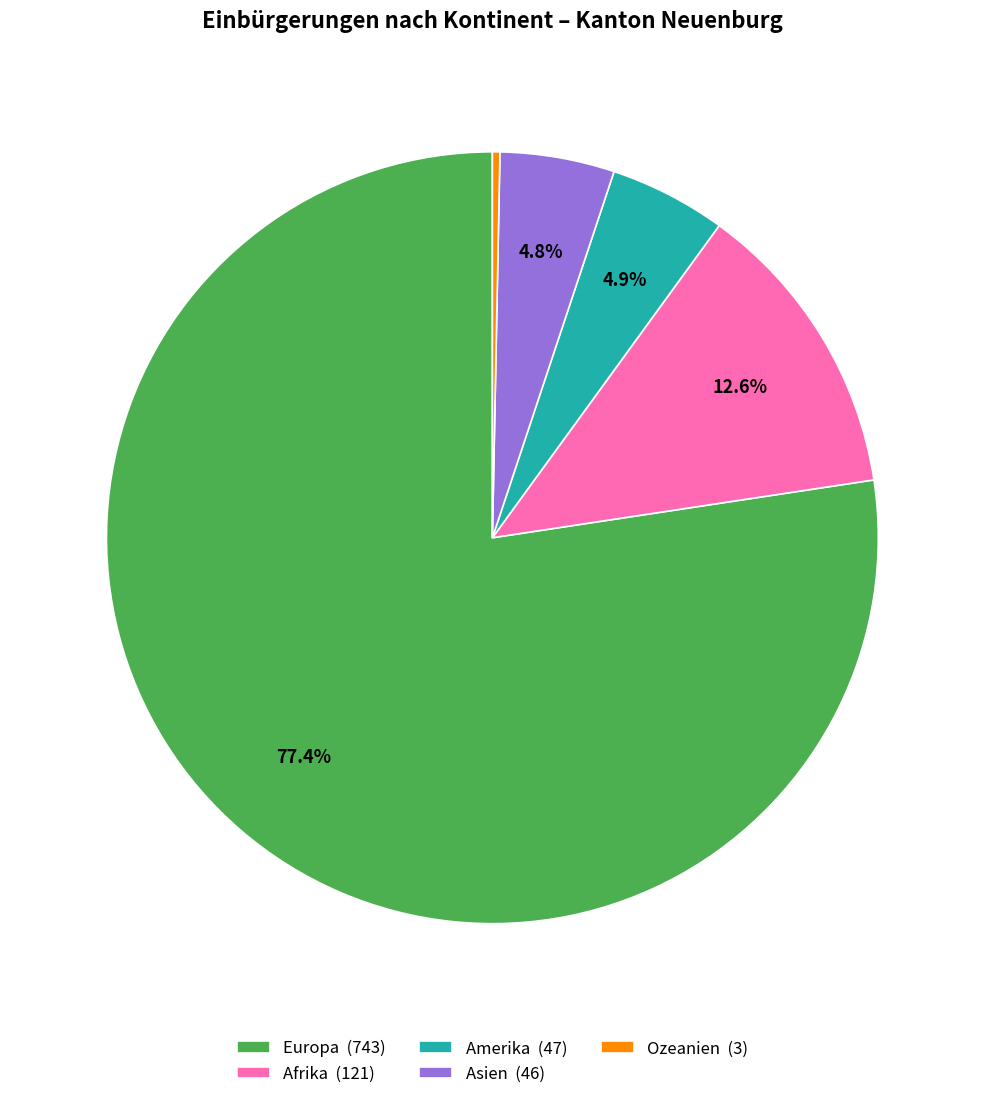

What is the ratio of the value at Europa to the value at Ozeanien?

247.7